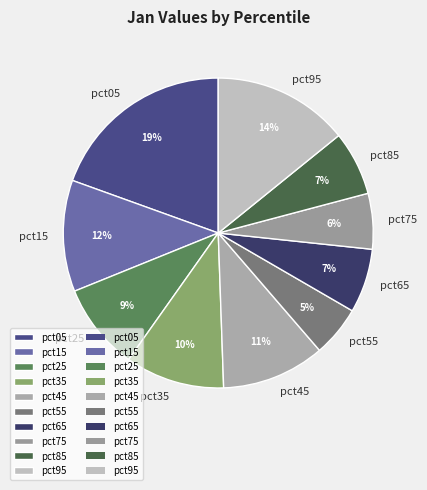

To the nearest percent, what percentage of the pie is pct45?

11%